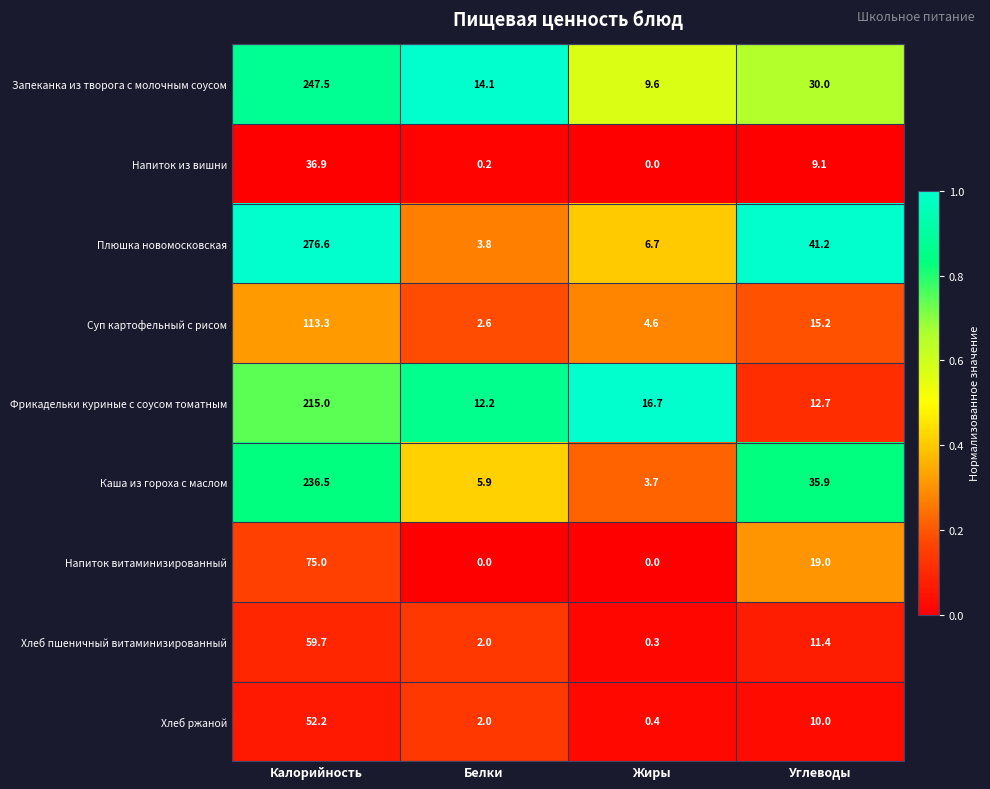

What is the difference between the maximum and minimum values in the Плюшка новомосковская series?

272.8